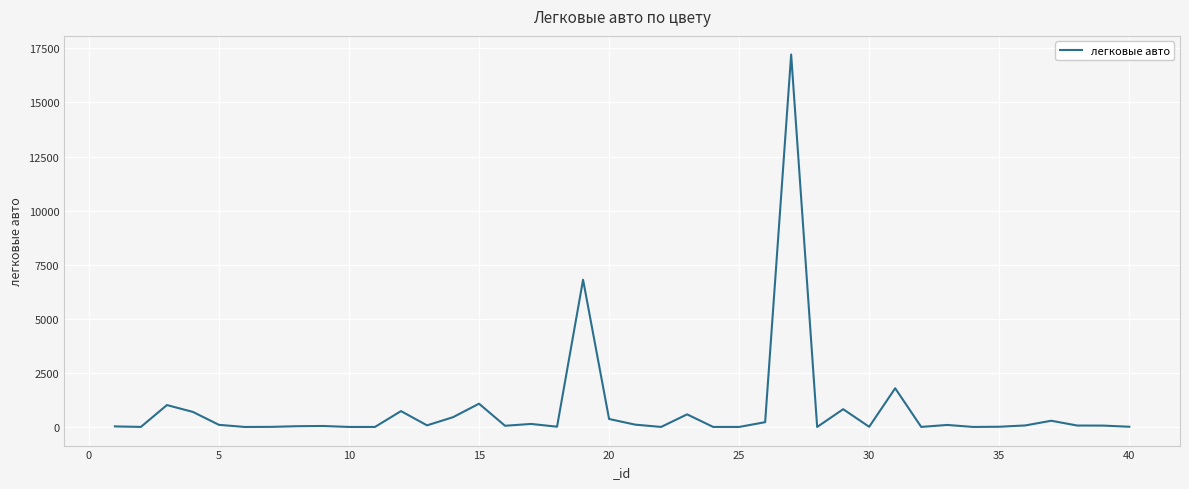

What is the maximum value shown in the chart?

17215